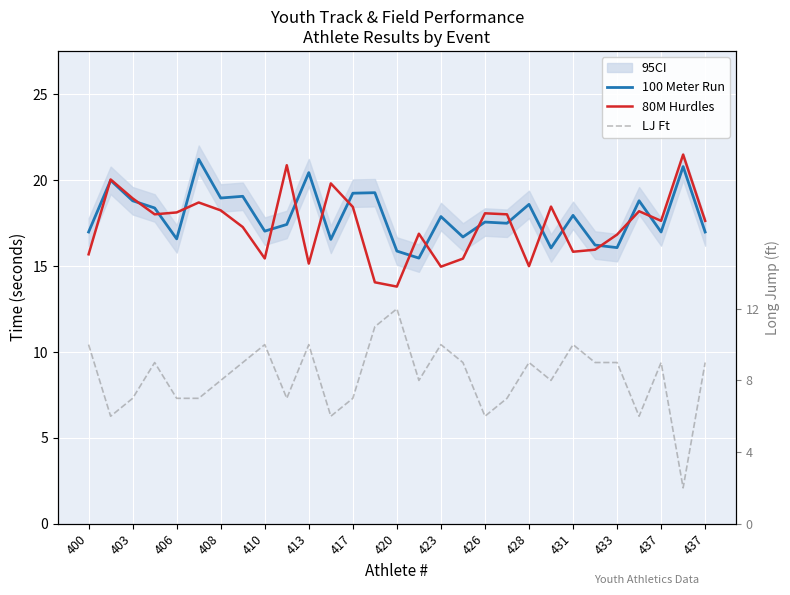

How many data points in 100 Meter Run are above 17?

18